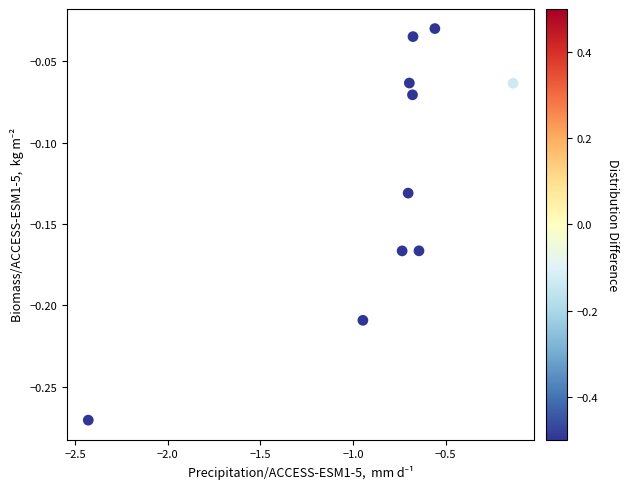

What is the average X value?

-0.8